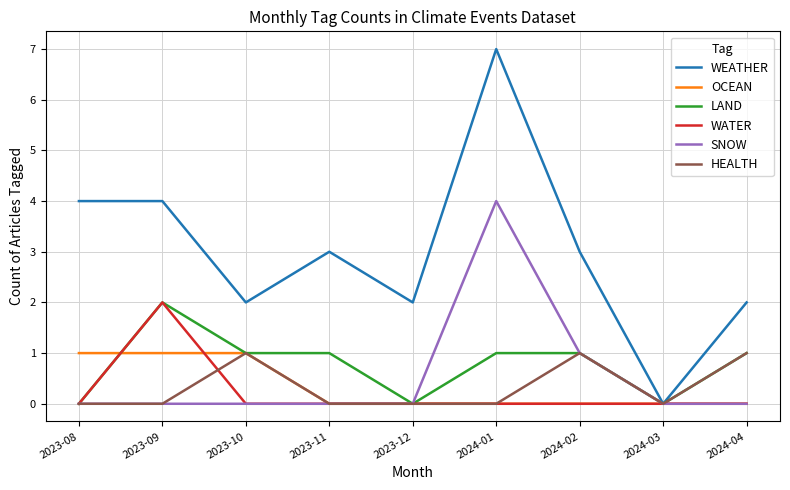

Does the chart display data point markers on the line(s)?

No